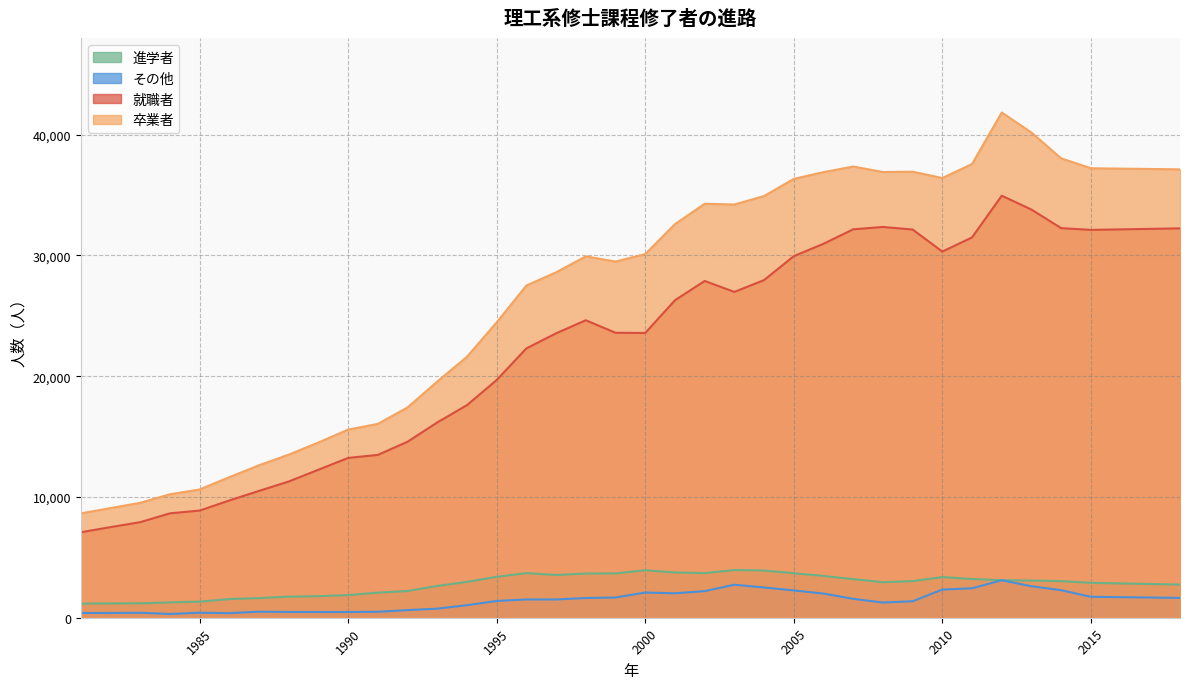

How many data points in 卒業者 are less than 29924?

18